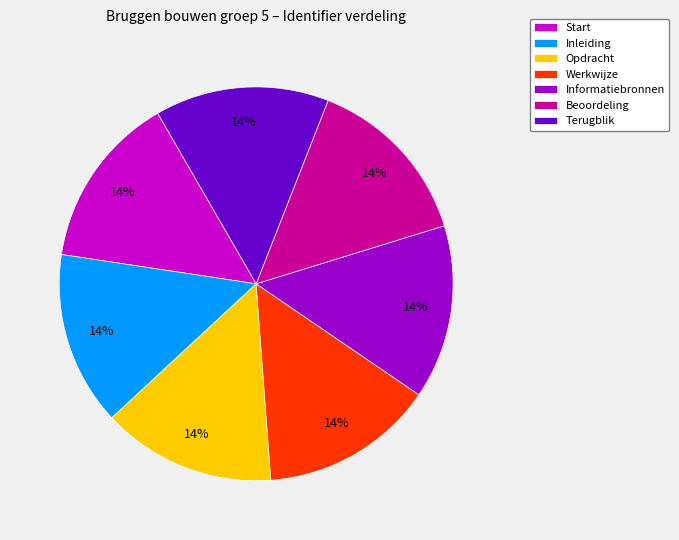

To the nearest percent, what percentage of the pie is Opdracht?

14%